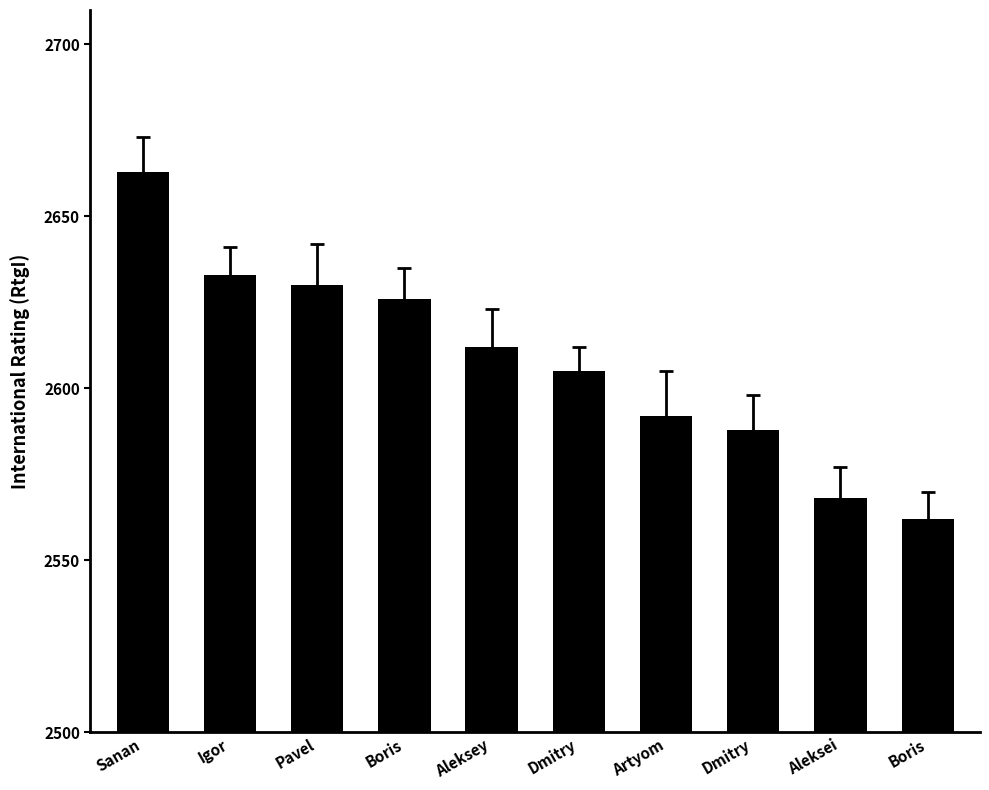

Is it true that the value at Aleksey is 2612?

True